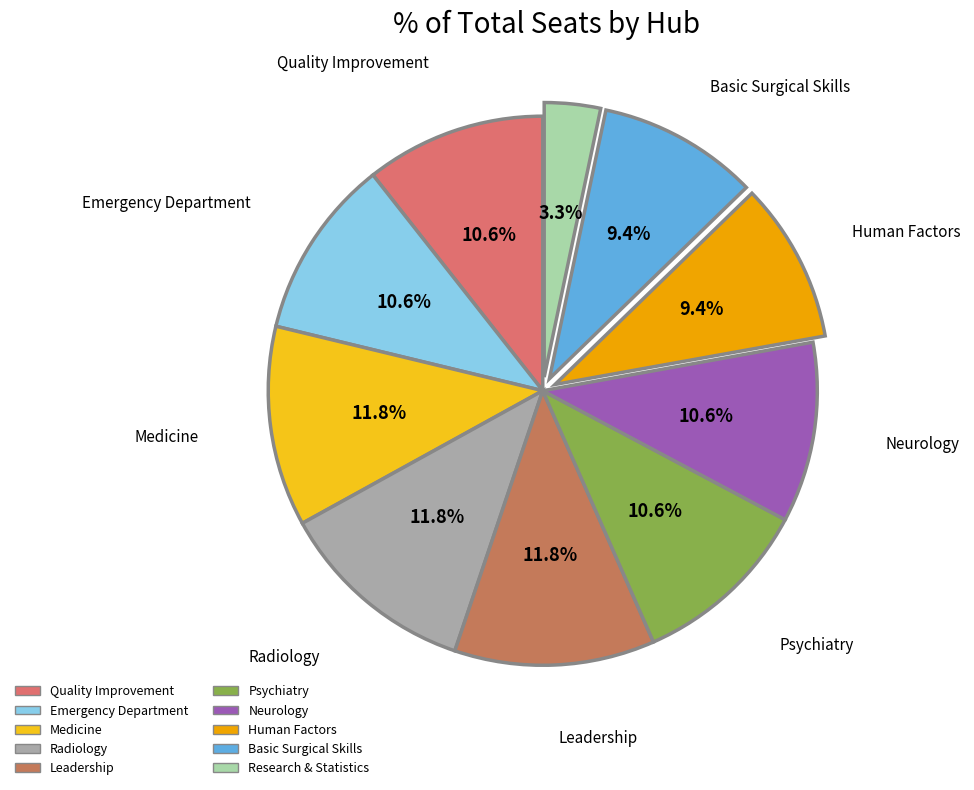

How many segments does this pie chart have?

10